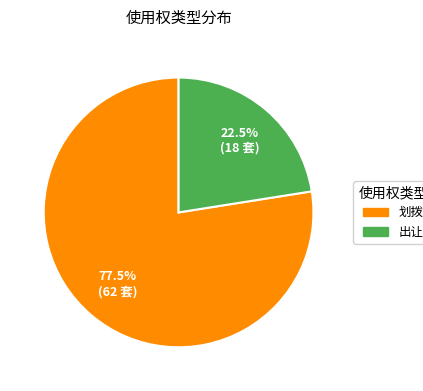

What is the ratio of the value at 出让 to the value at 划拨?

0.3